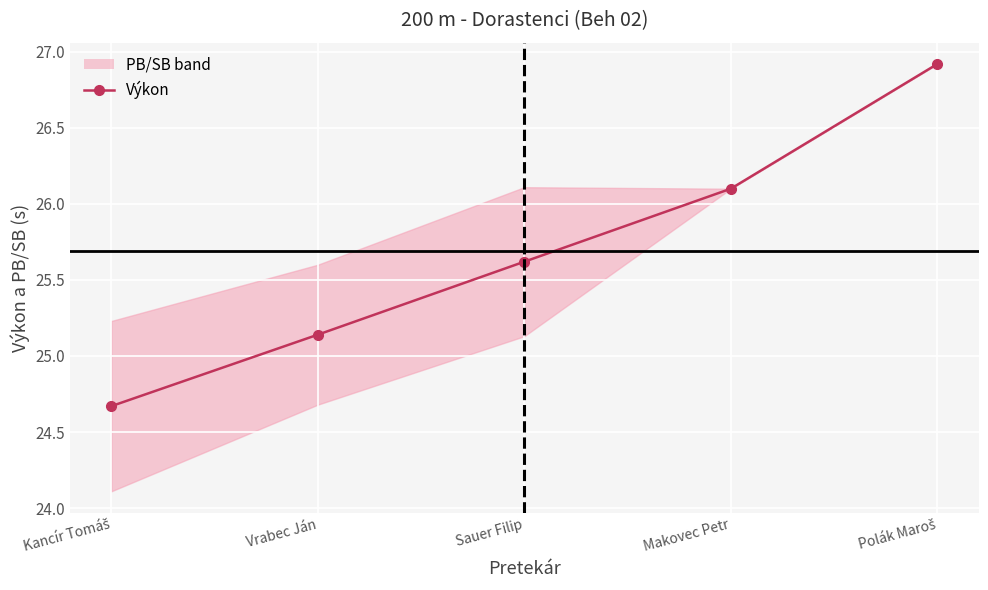

Is this an area chart (filled region under the line)?

No